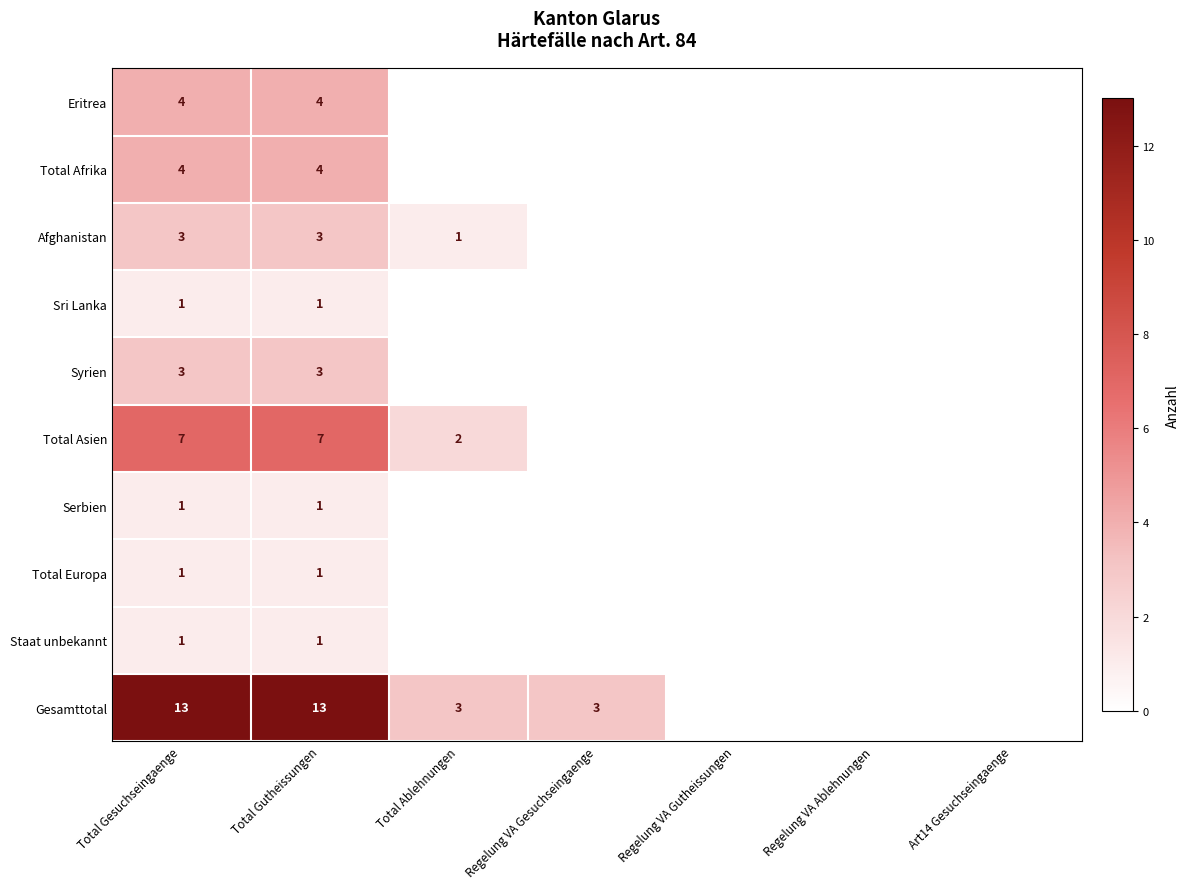

Is the value of Sri Lanka at Total Gutheissungen greater than the value of Total Afrika at Total Gutheissungen?

No